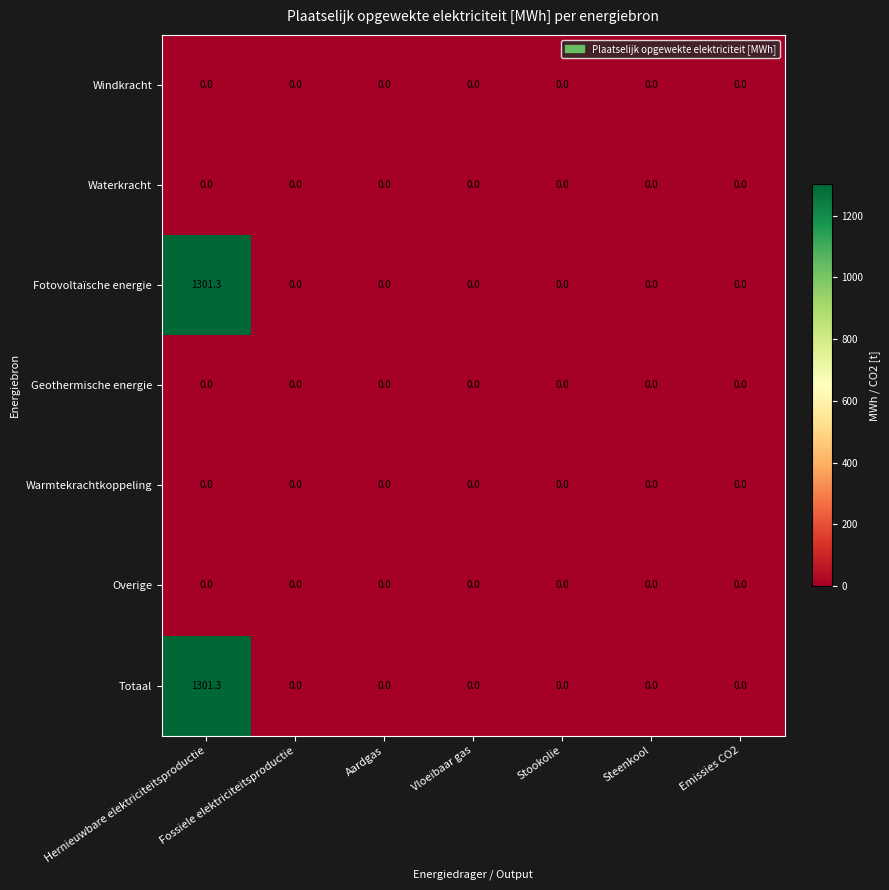

True or false: Waterkracht has a value of 0.0 at Stookolie.

True